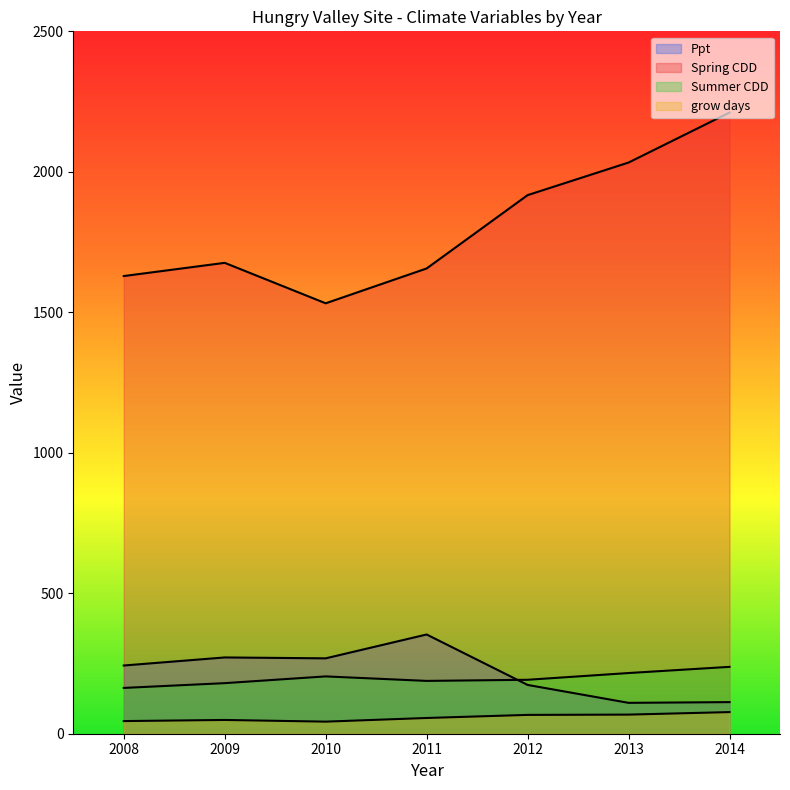

What is the average value of the Summer CDD series?

197.3